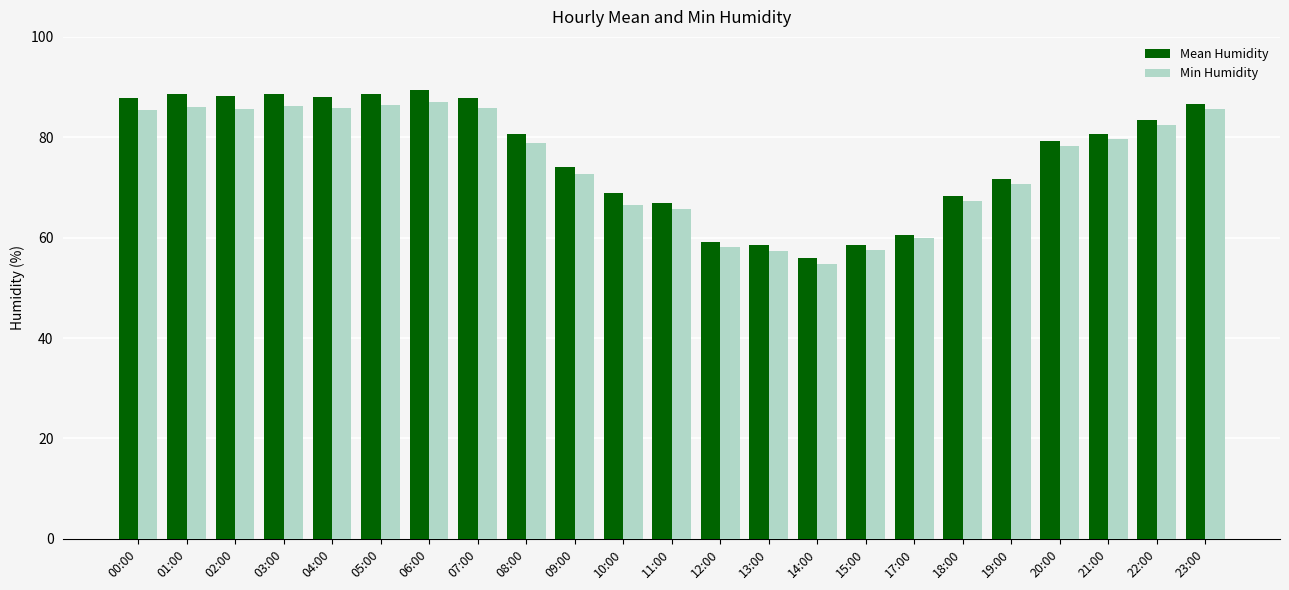

Rank the series by their maximum value, from highest to lowest.

Mean Humidity, Min Humidity